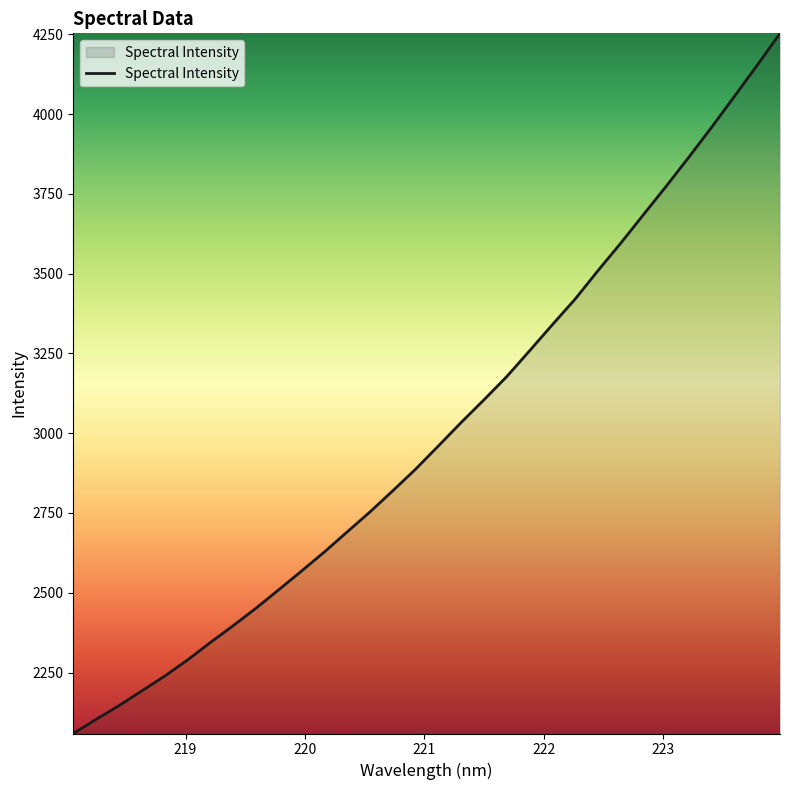

What is the minimum value shown in the chart?

2059.0